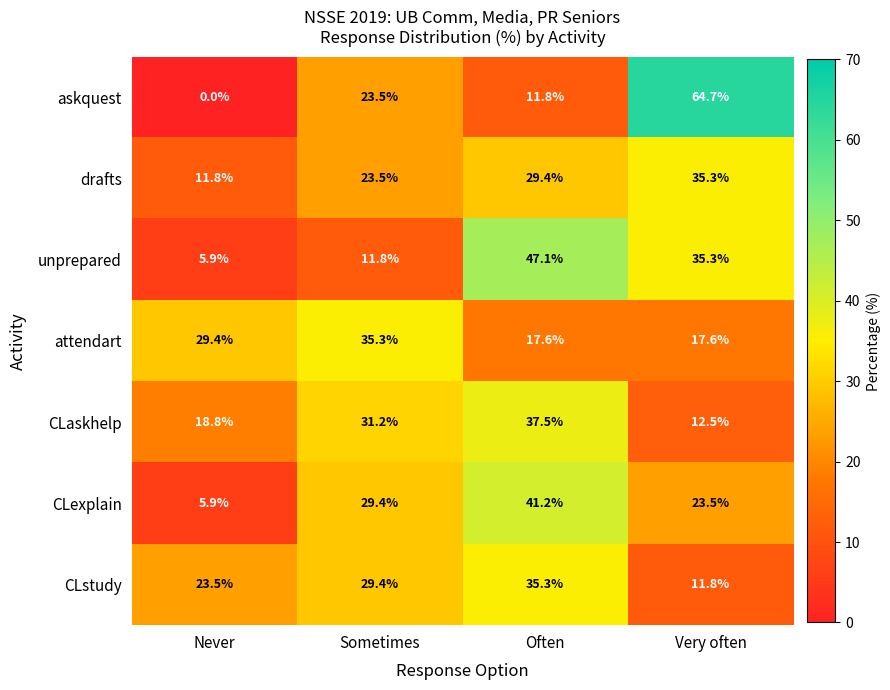

What is the greatest value displayed?

64.7